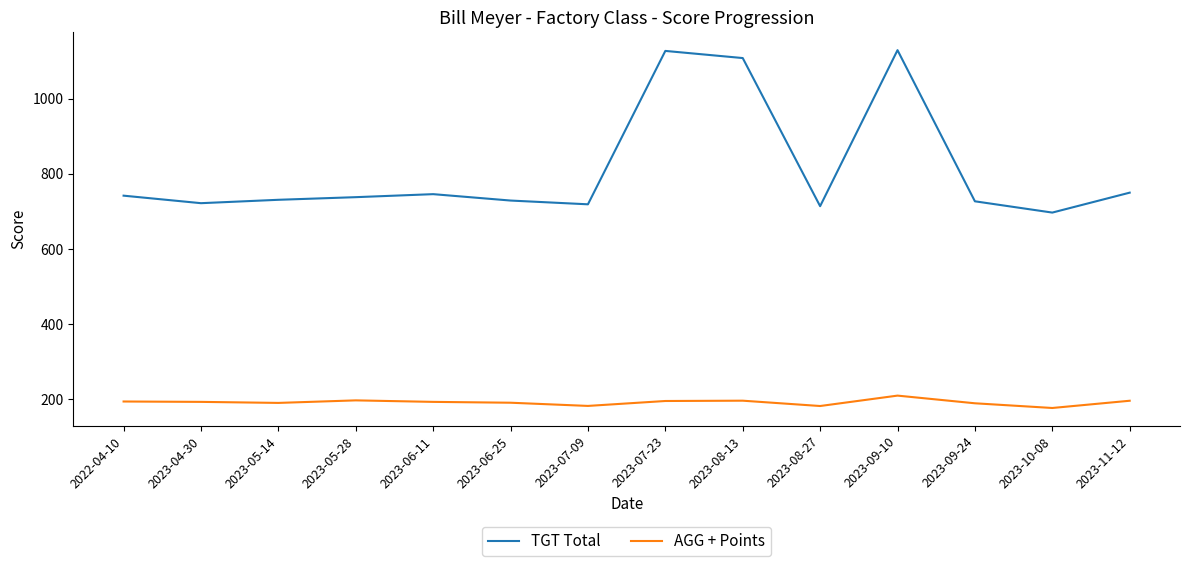

The AGG + Points series shows 177.2 at 2023-10-08. True or false?

True